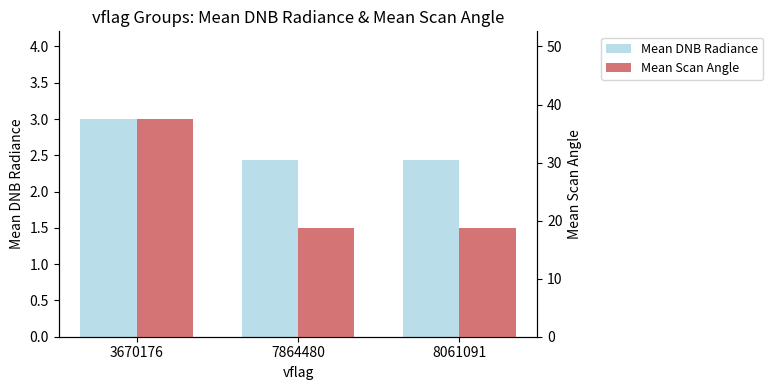

What is the difference between the highest and lowest values at 7864480?

16.3